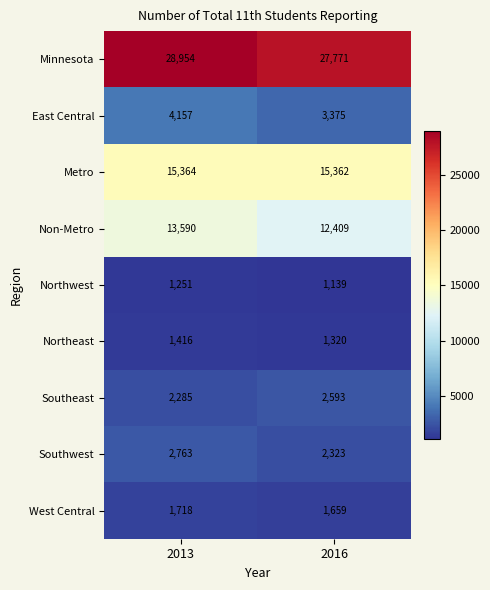

What is the sum of the Southwest values at 2016 and 2013?

5086